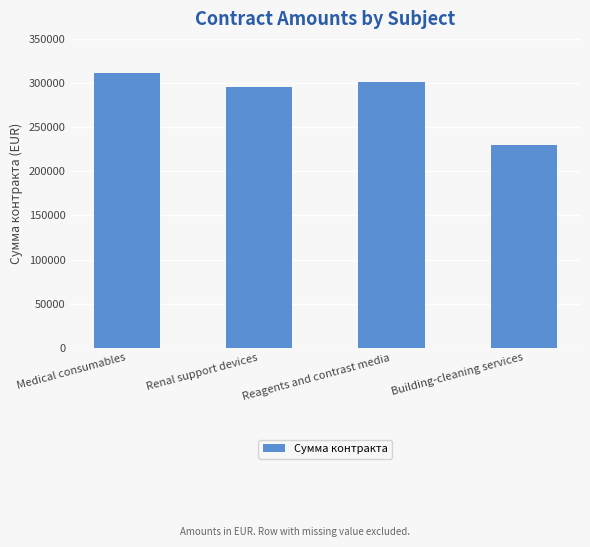

Rank the categories by value from highest to lowest.

Medical consumables, Reagents and contrast media, Renal support devices, Building-cleaning services